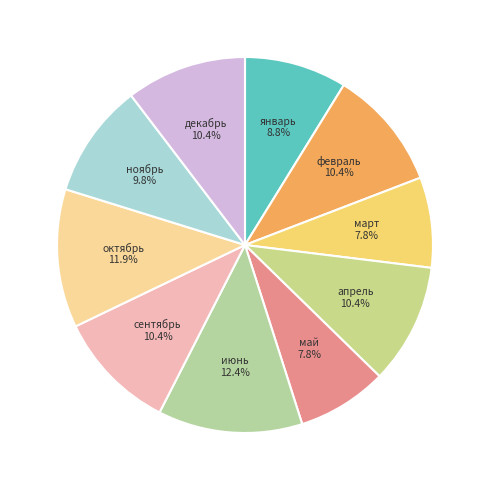

To the nearest percent, what percentage of the pie is январь?

9%